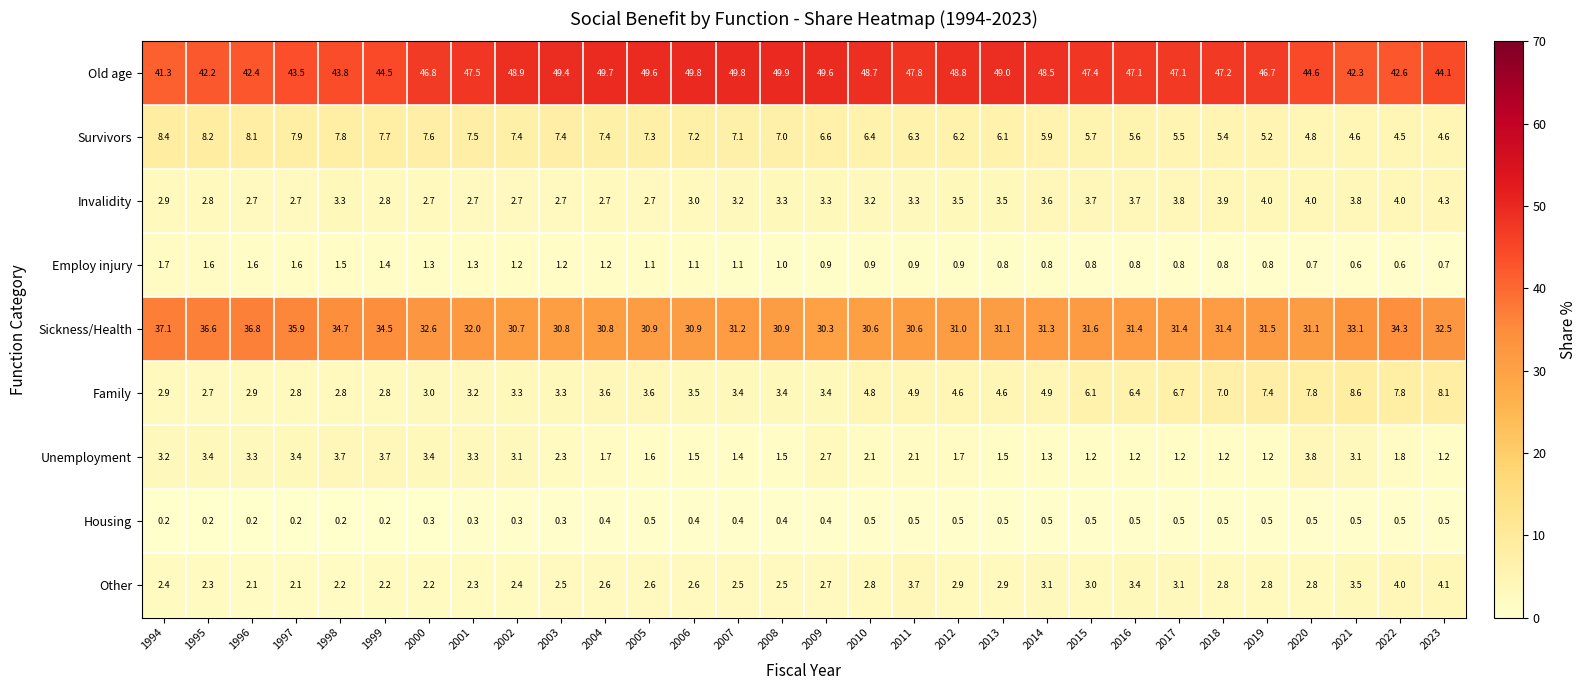

What is the difference between the highest and lowest values at 2017?

46.6